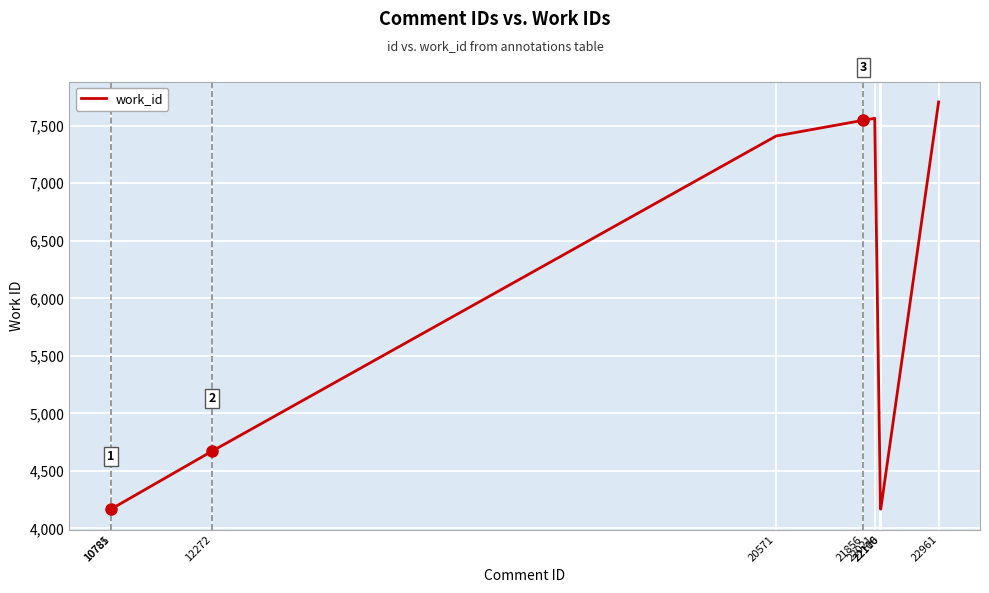

What is the difference between the maximum and minimum values?

3540